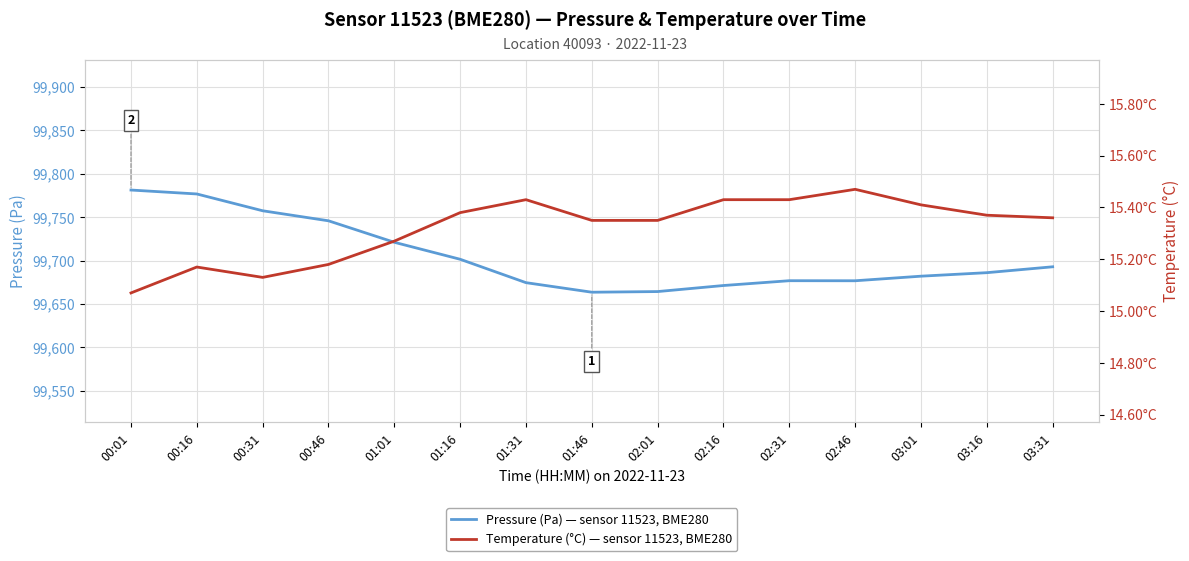

Which category has the highest value across all series?

00:01